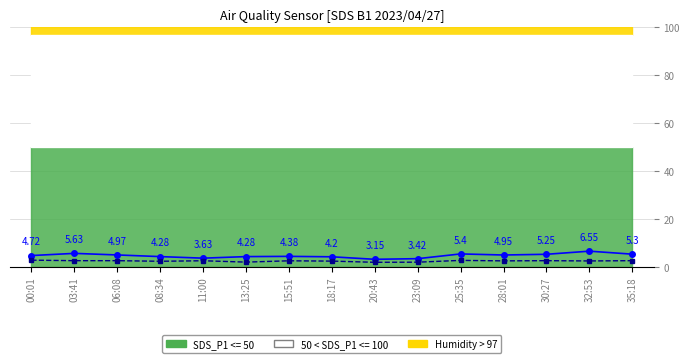

At how many categories does at least one series exceed 2?

15